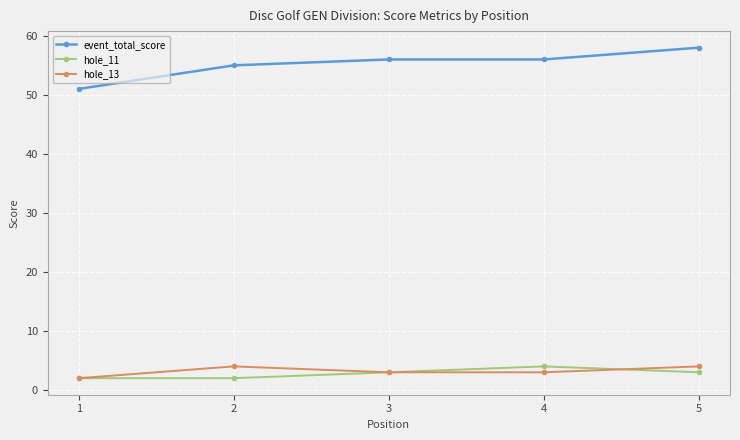

Count the number of categories in the chart.

5